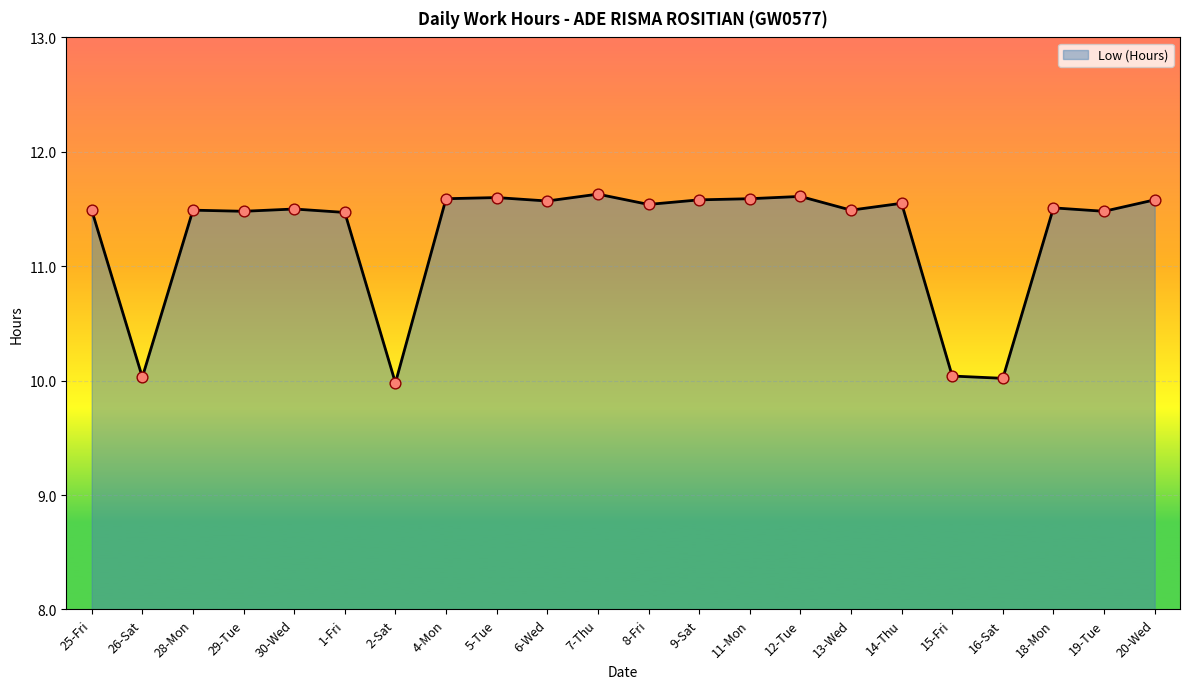

Which has a higher value, 9-Sat or 8-Fri?

9-Sat